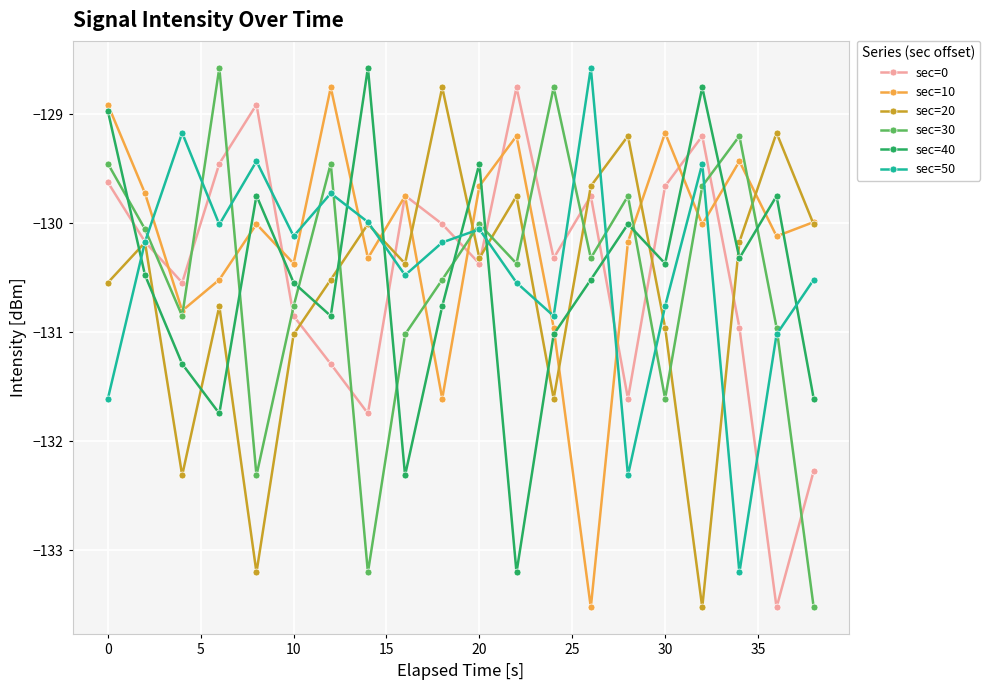

What is the value of the sec=40 point at the 17th from the left?

-128.8